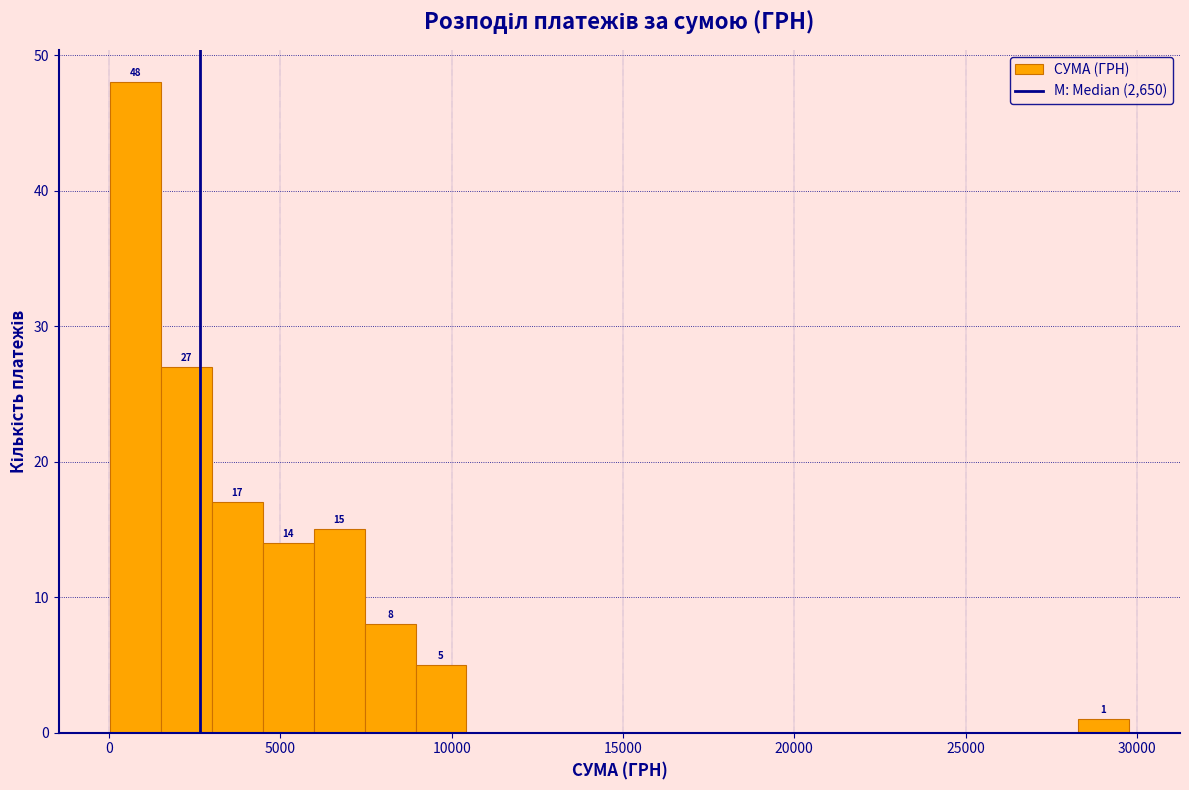

Read against the x-axis, roughly where is the centre of the tallest bar?

1000